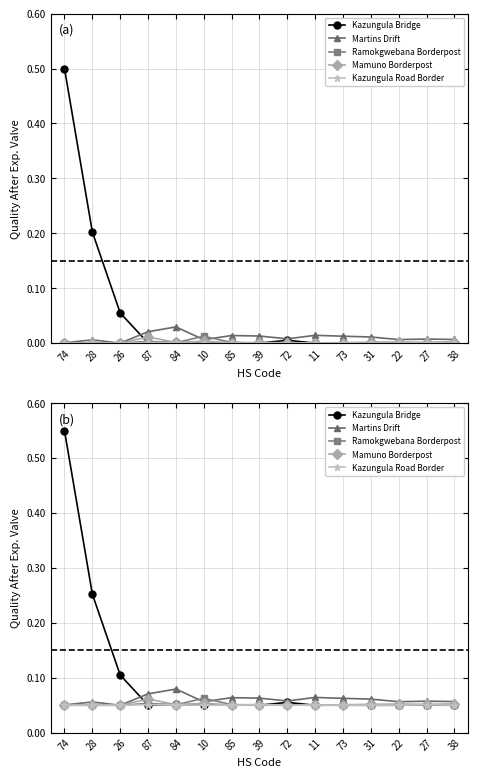

At how many categories does at least one series exceed 0?

15